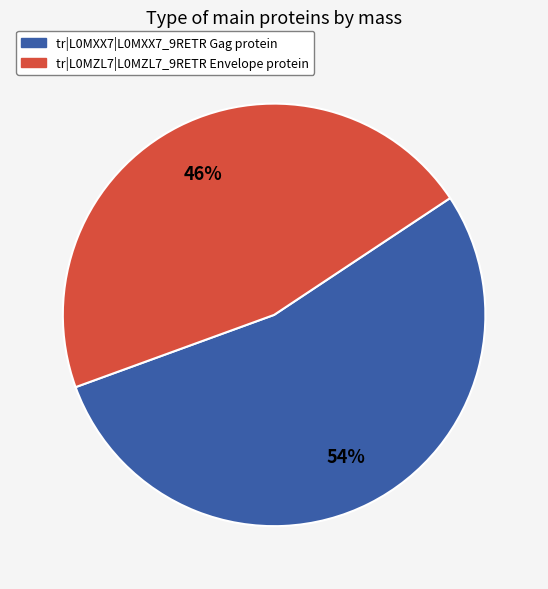

What percentage is the tr|L0MZL7|L0MZL7_9RETR Envelope protein slice, to the nearest percent?

46%